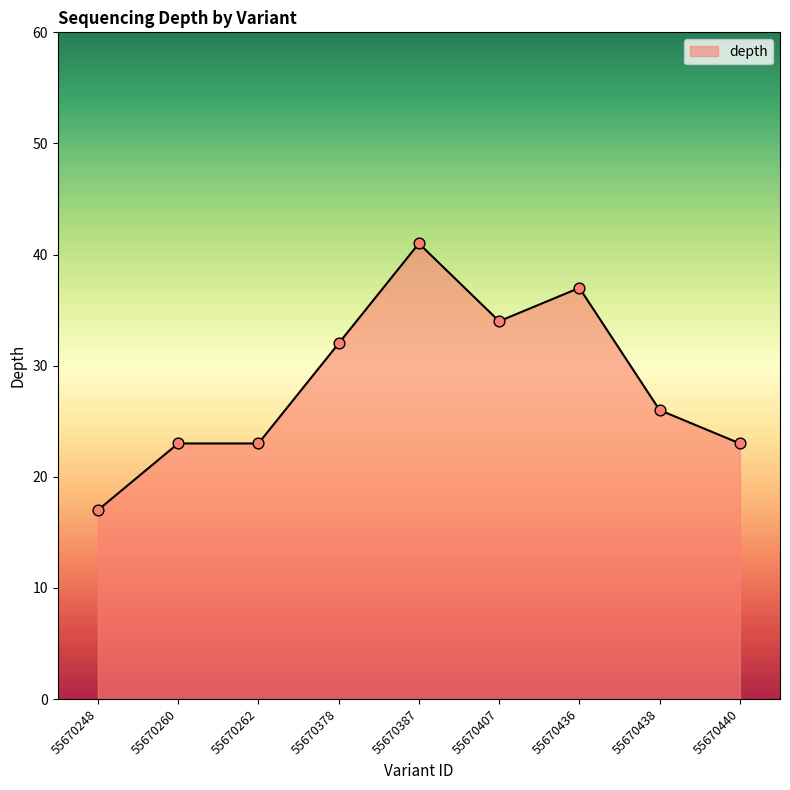

What is the ratio of the value at 55670438 to the value at 55670248?

1.5